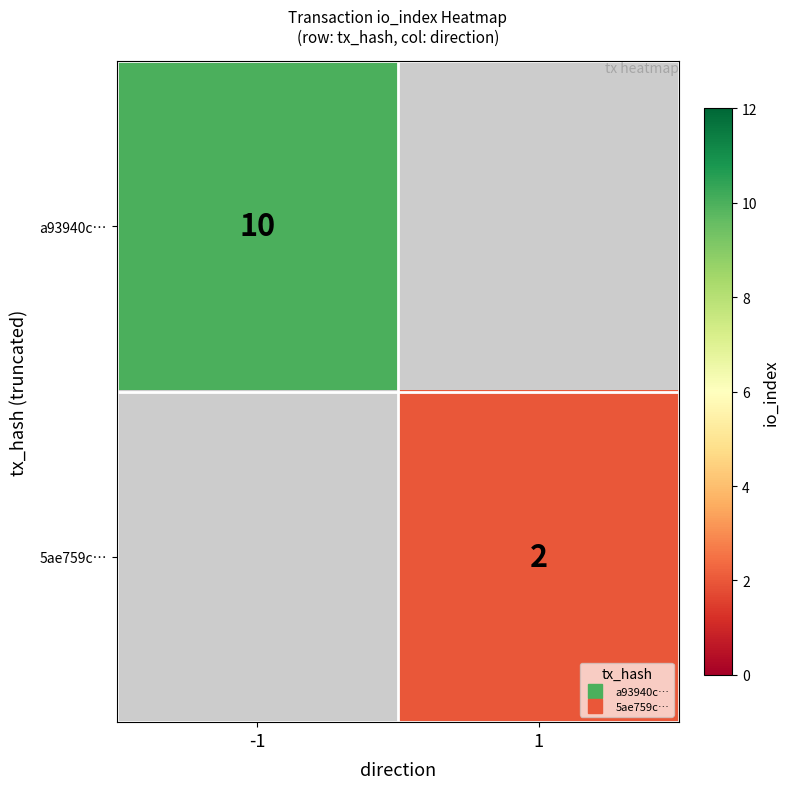

Is it true that a93940c… equals 10.0 at -1?

True